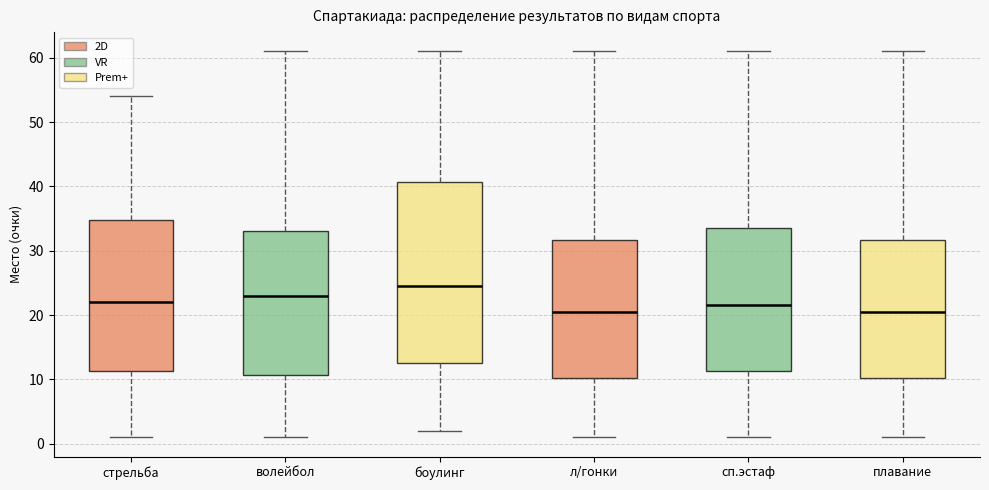

Reading left to right, read every box against the y-axis: the position of its median line, the range the box covers, and the ends of its whiskers. The values are not printed on the chart, so give them approximately, as read against the axis.

стрельба: median 22, box 11 to 35, whiskers 1 to 54
волейбол: median 23, box 11 to 33, whiskers 1 to 61
боулинг: median 25, box 13 to 41, whiskers 2 to 61
л/гонки: median 21, box 10 to 32, whiskers 1 to 61
сп.эстаф: median 22, box 11 to 34, whiskers 1 to 61
плавание: median 21, box 10 to 32, whiskers 1 to 61